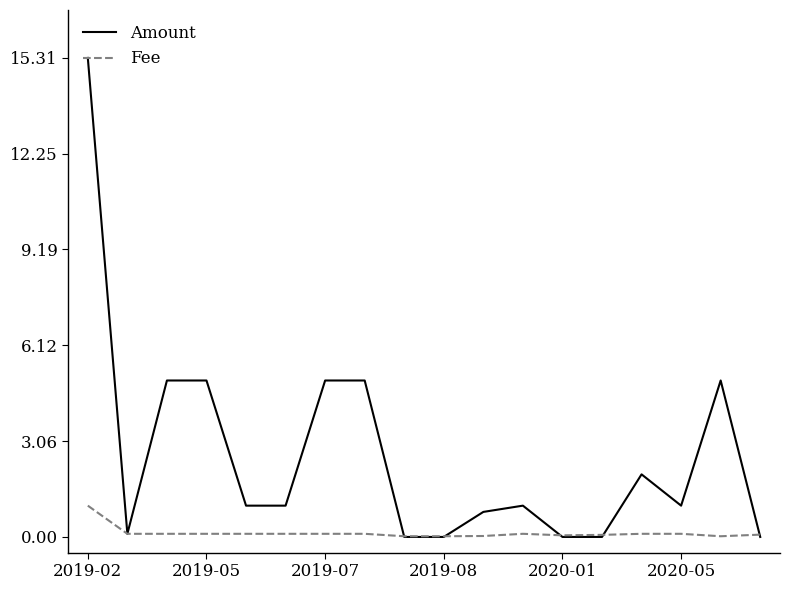

Which series has the largest range (max minus min)?

Amount